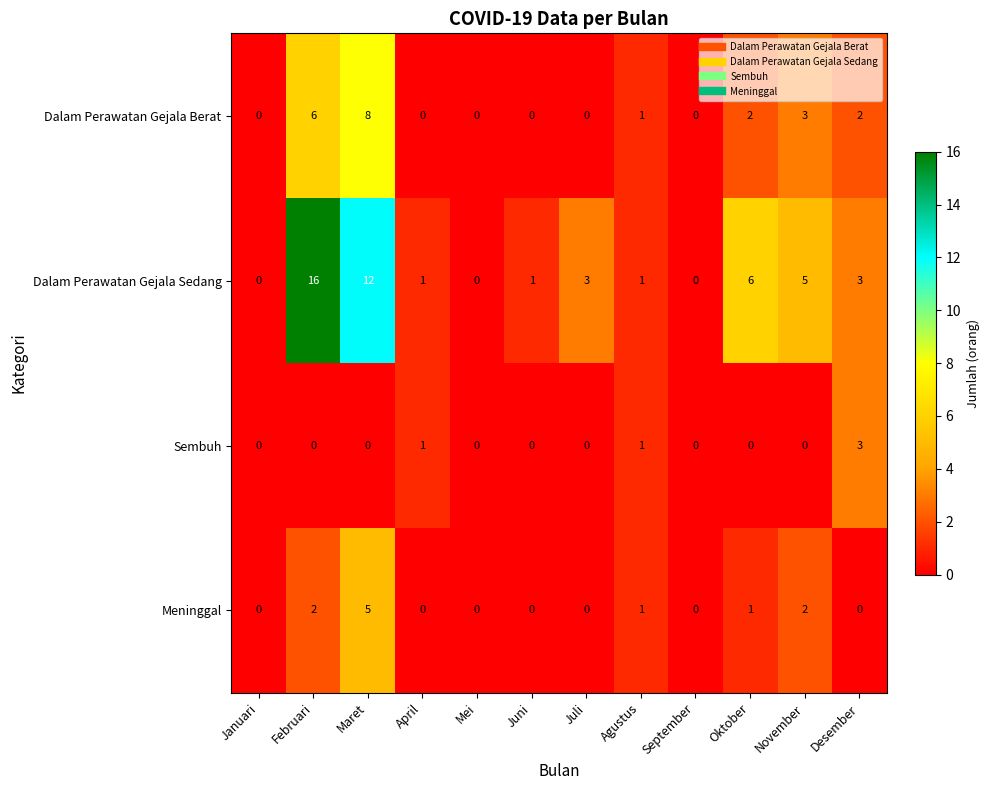

How many categories are shown in the chart?

12